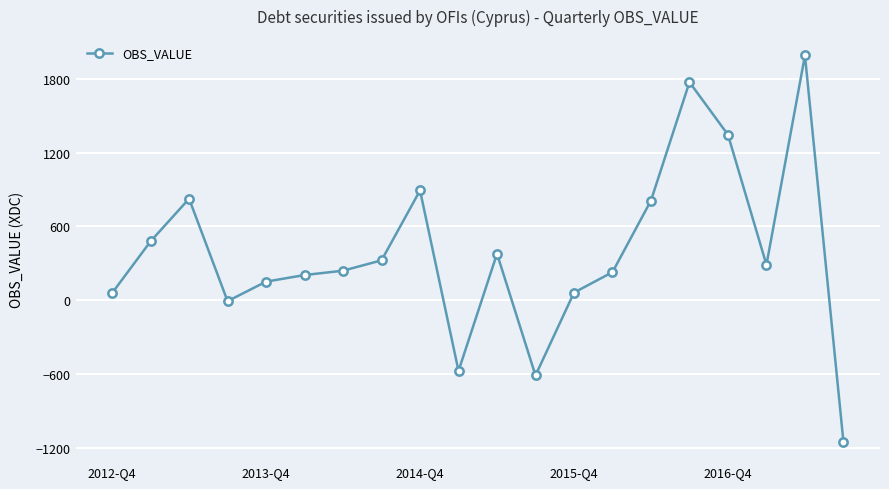

What is the average value?

385.4